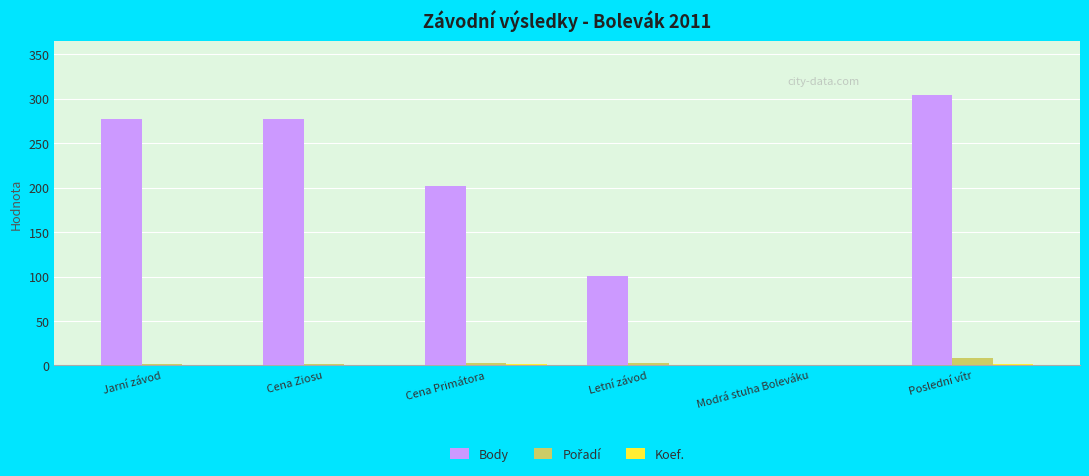

At which category is the sum across all series the highest?

Poslední vítr